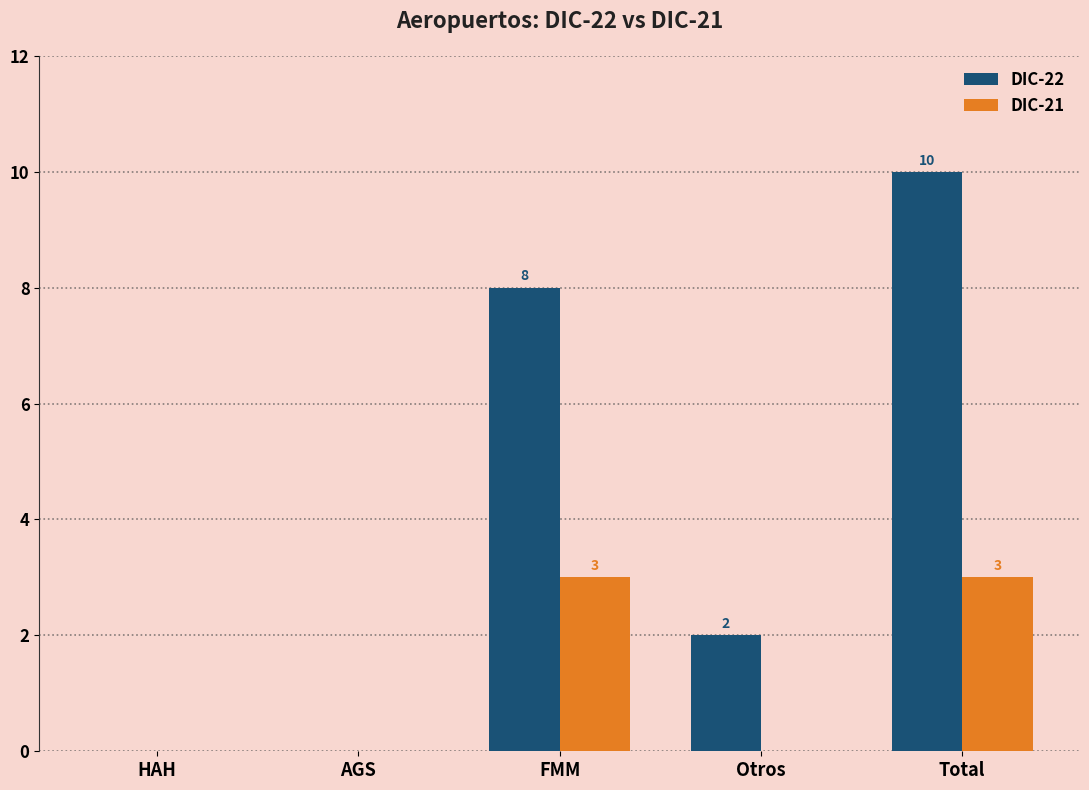

How many values in the DIC-21 series exceed 0?

2